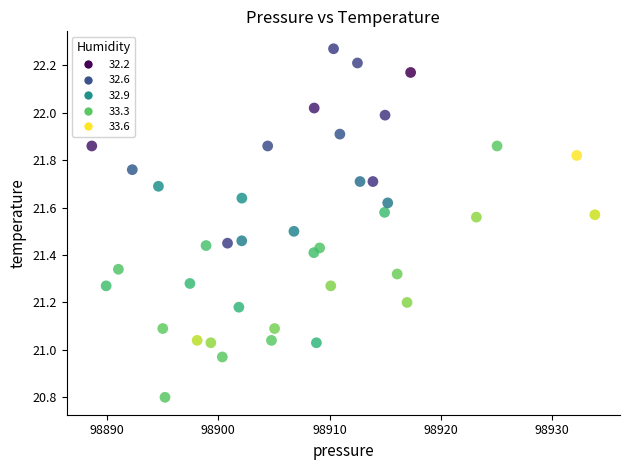

What is the range of X values (max minus min)?

45.2